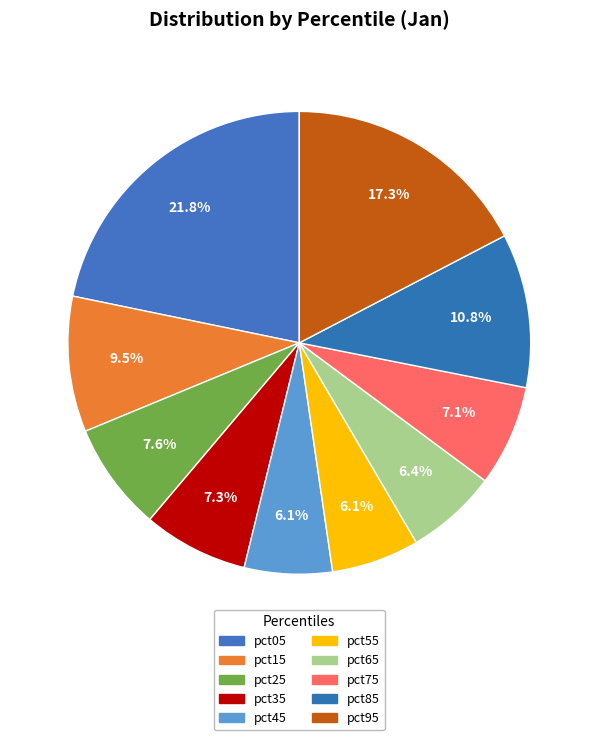

To the nearest percent, what is the combined percentage of pct95 and pct85?

28%